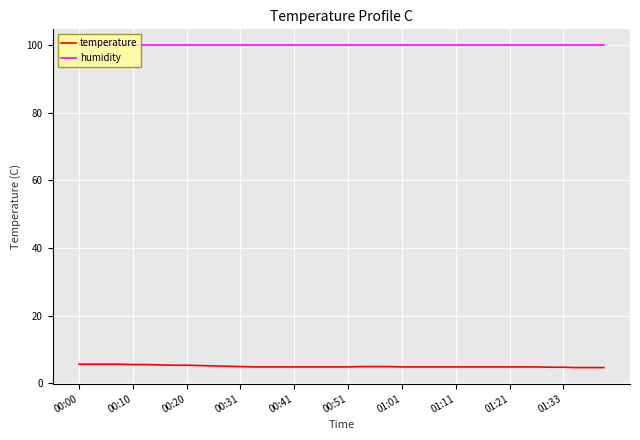

Rank the series by their maximum value, from highest to lowest.

humidity, temperature